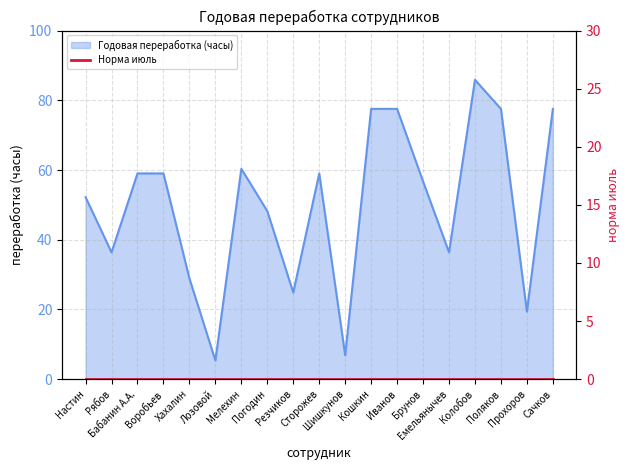

What is the difference between the second highest and second lowest values?

70.7